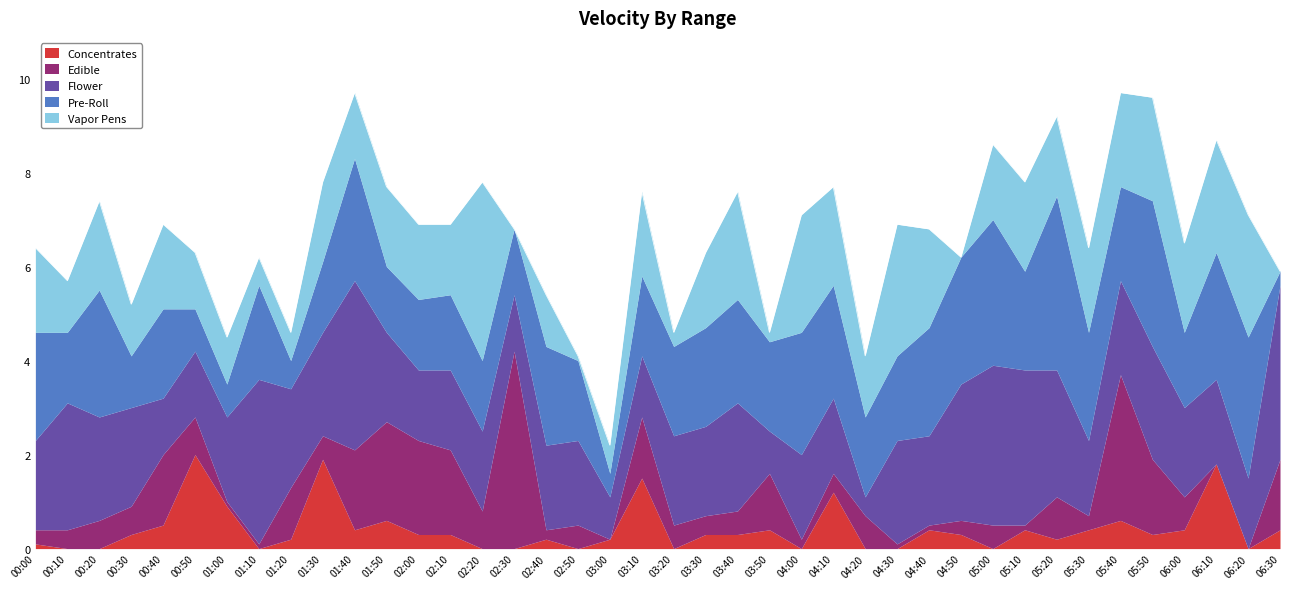

The Pre-Roll series shows 3.1 at 05:50. True or false?

True